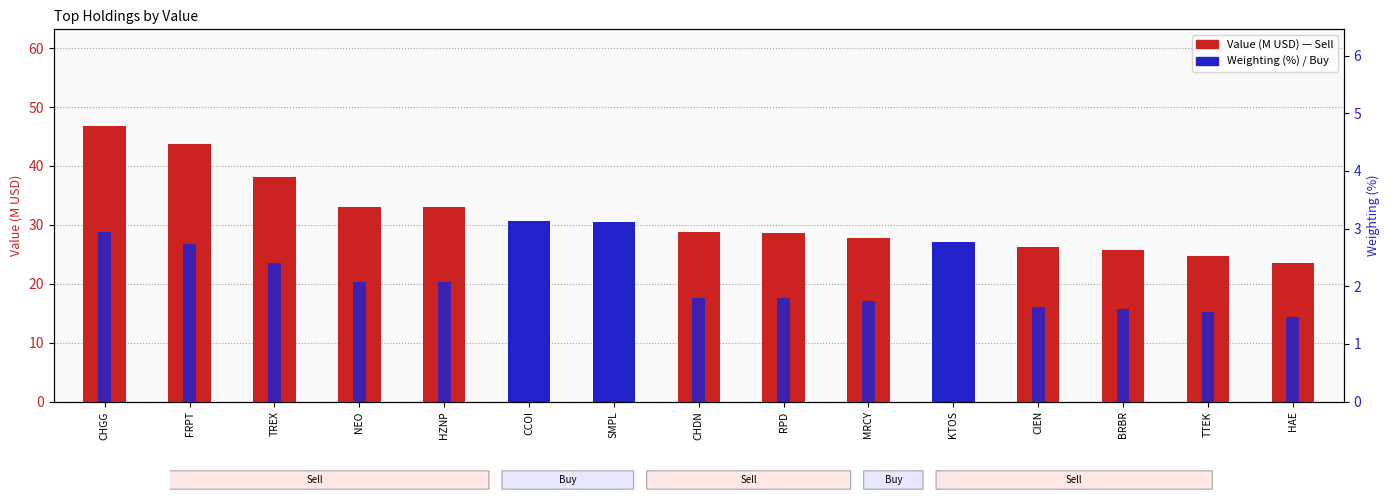

What is the greatest value displayed?

46.8